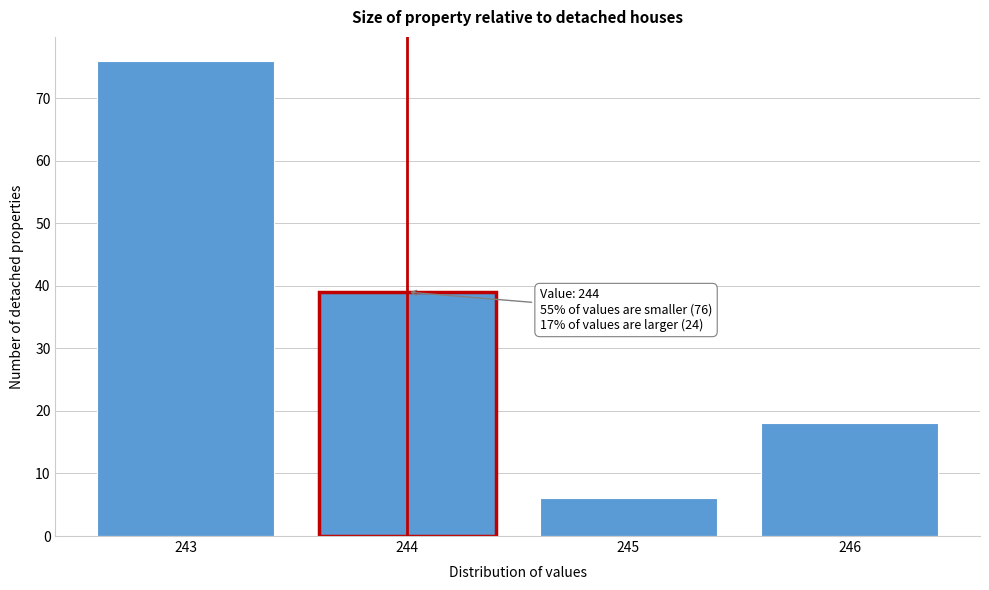

Over which range of the x-axis is the bar tallest?

242.5 to 243.5